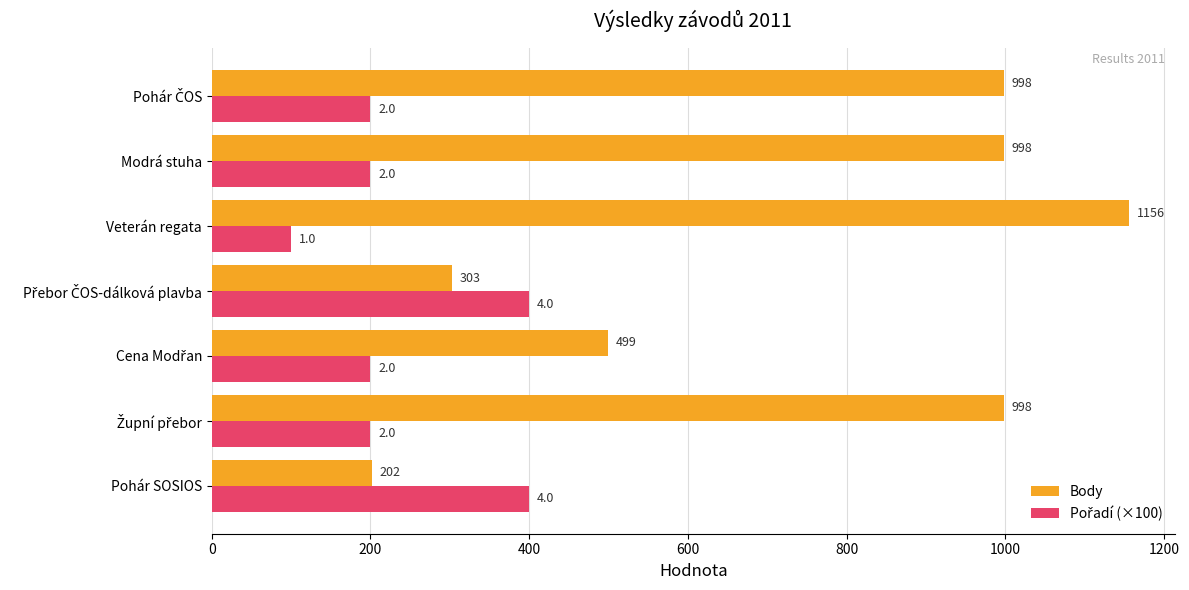

At which category is the sum across all series the highest?

Veterán regata